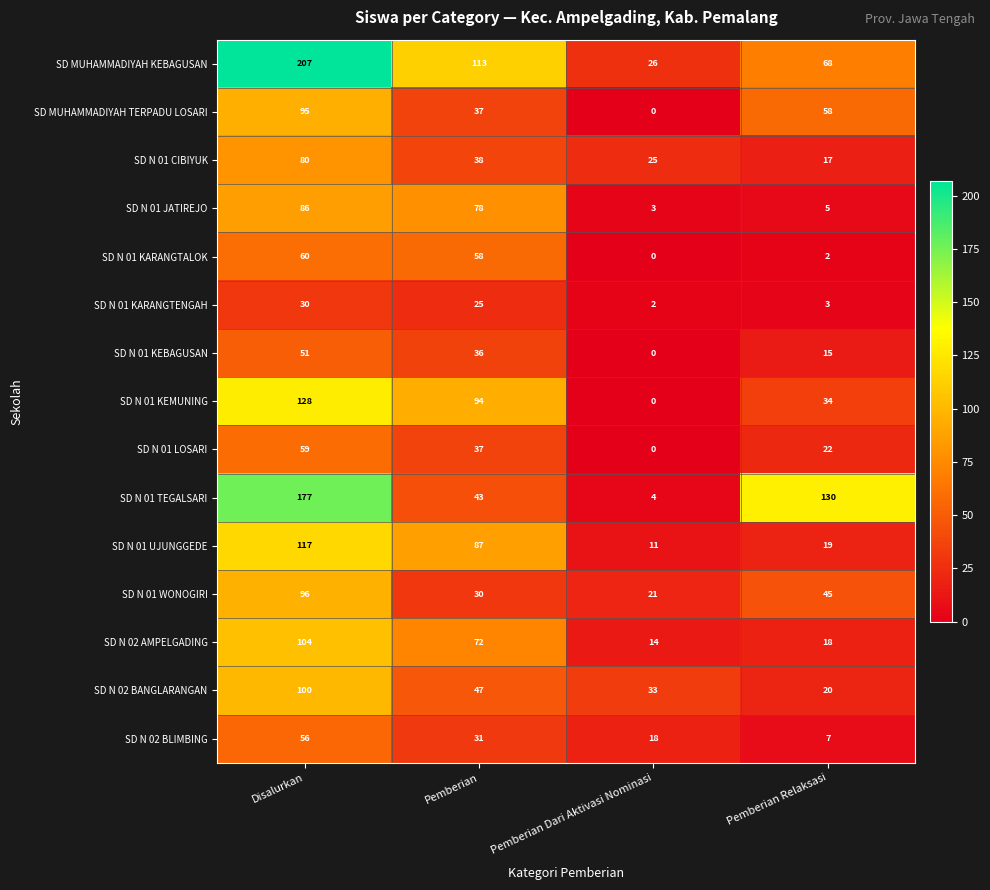

Which series has the largest range (max minus min)?

SD MUHAMMADIYAH KEBAGUSAN